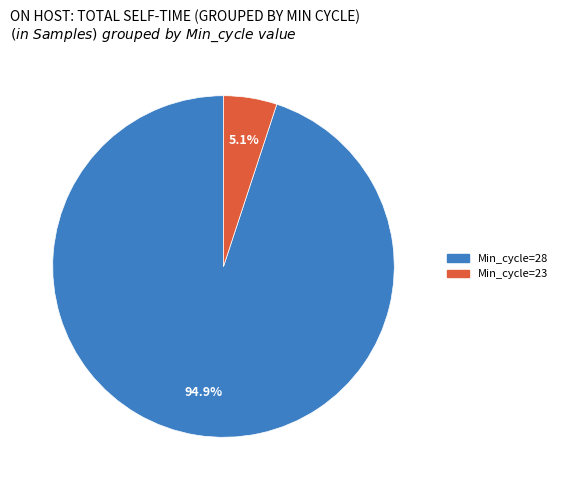

Is there any slice that represents more than half of the pie?

Yes